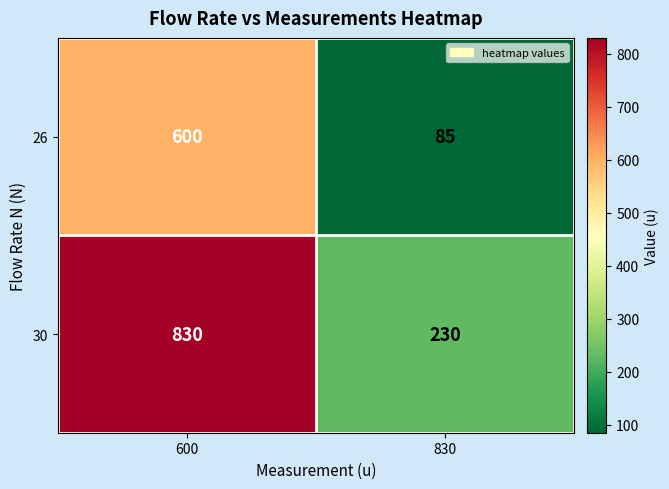

Between 600 and 830, which series saw the biggest shift?

30